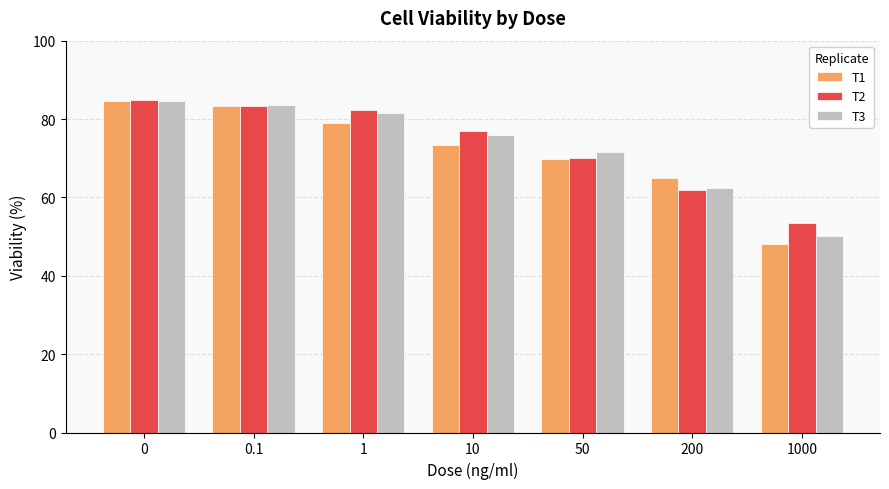

Is it true that T1 equals 98.8 at 10?

False